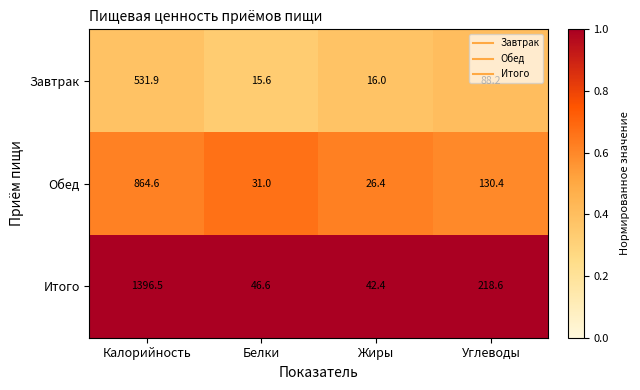

True or false: Итого has a value of 338.8 at Углеводы.

False